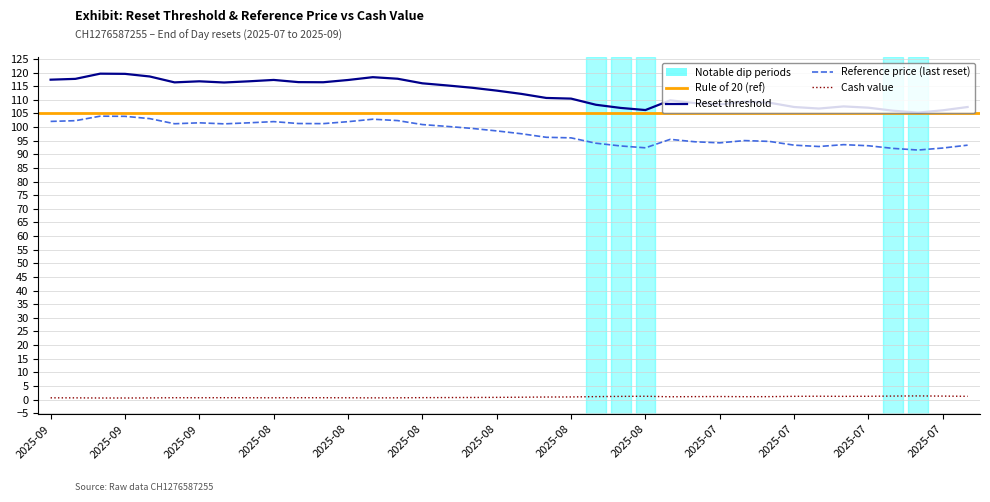

The Cash value series shows 1.5 at 2025-08-08. True or false?

False